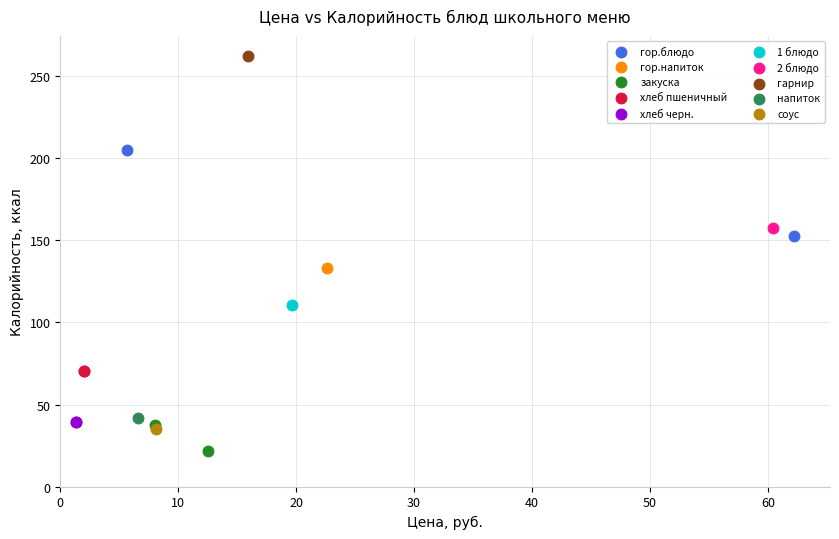

What are all the series names shown in the legend?

гор.блюдо, гор.напиток, закуска, хлеб пшеничный, хлеб черн., 1 блюдо, 2 блюдо, гарнир, напиток, соус